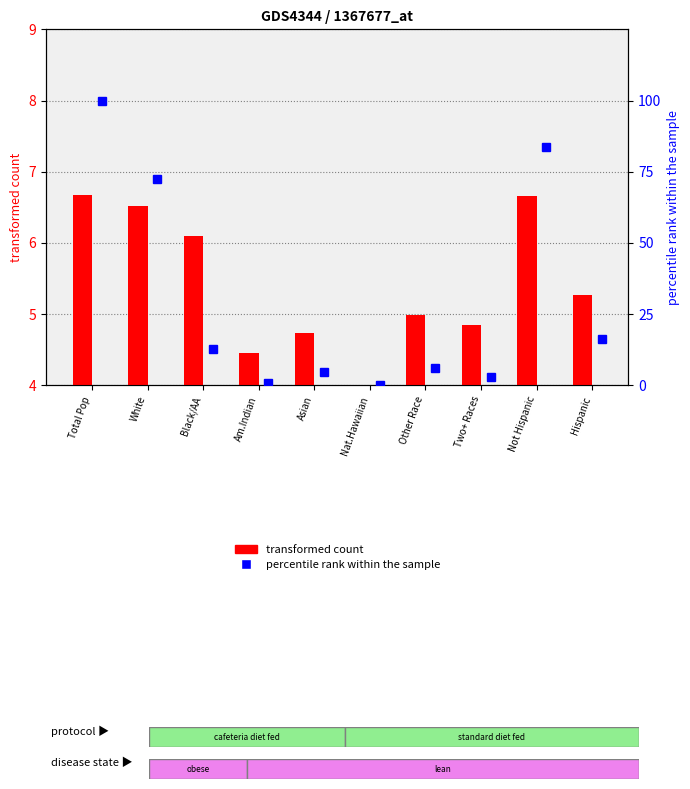

Is it true that National (percentile rank within sample) equals 0.3 at Nat.Hawaiian?

False